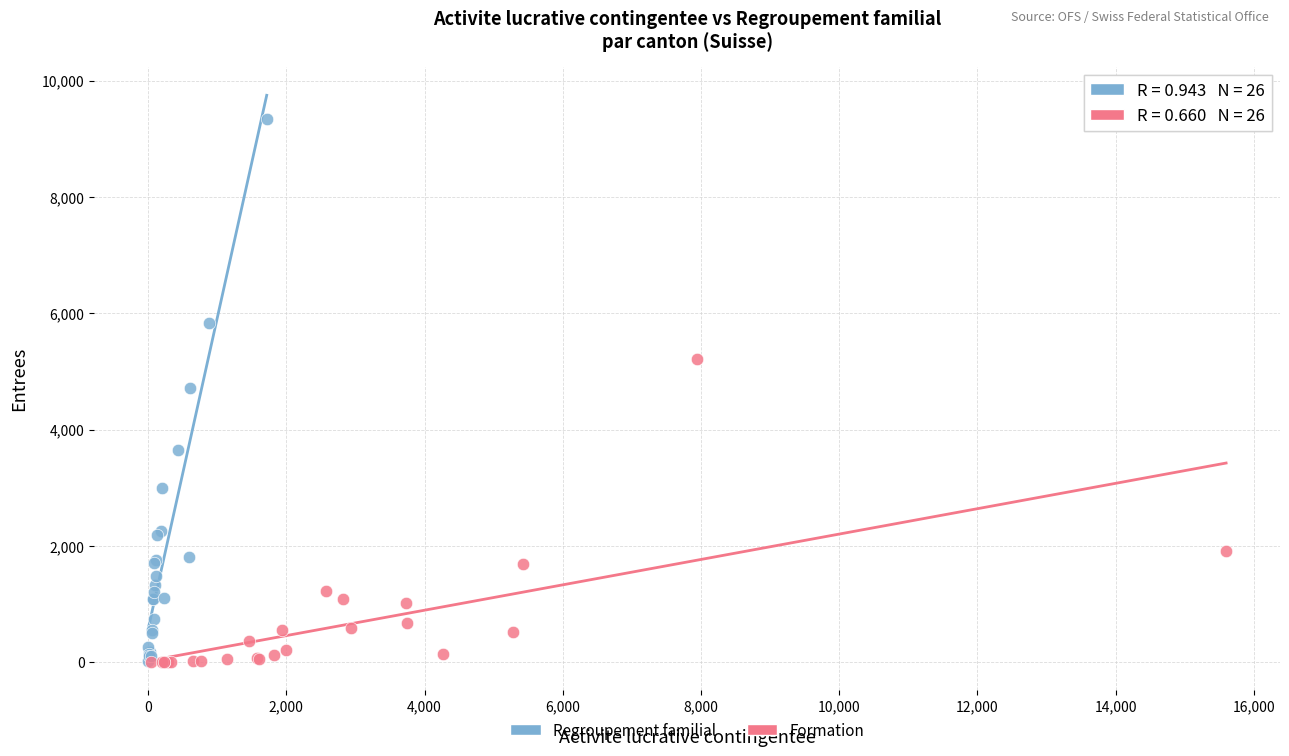

Which series has the largest Y range (max minus min)?

Regroupement familial